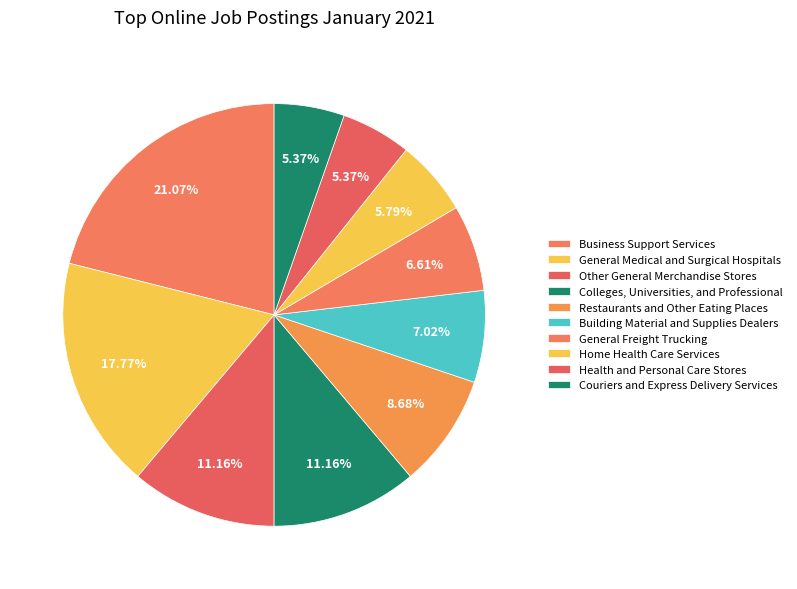

How many slices are in this pie chart?

10